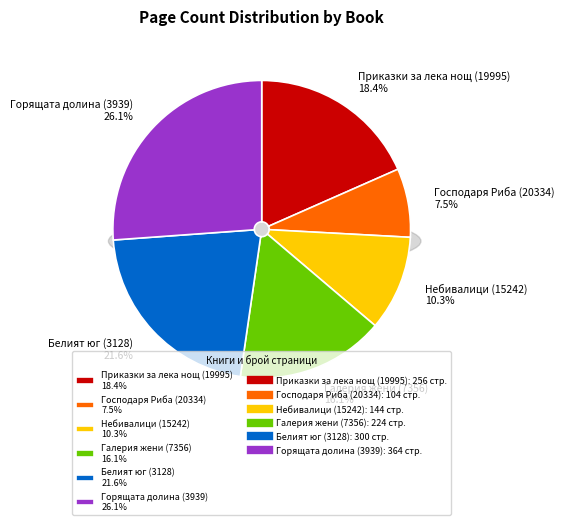

Is it true that Горящата долина (3939) is 14% of the pie?

False